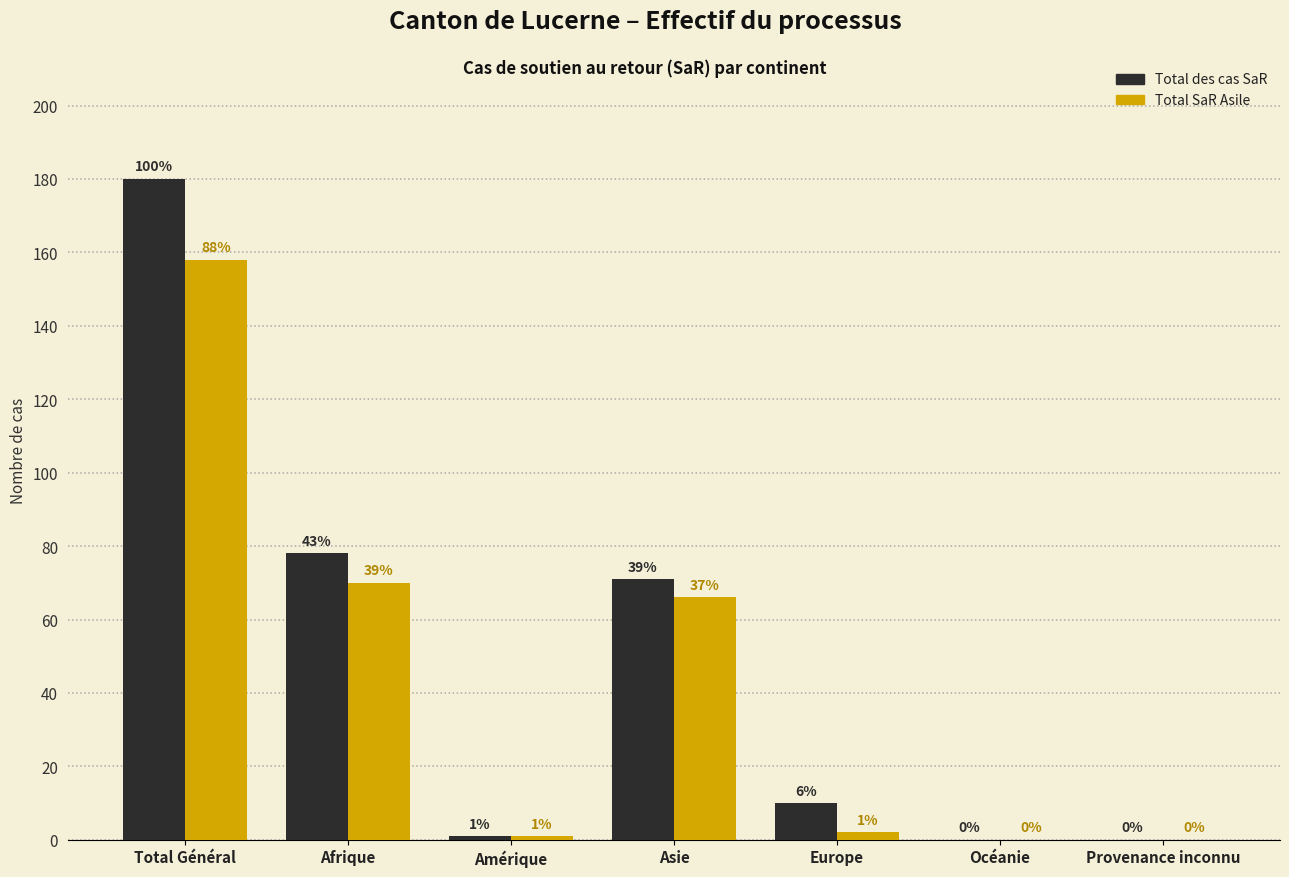

Reading left to right, transcribe all the data shown in this chart.

Total des cas SaR: Total Général=180	Afrique=78	Amérique=1	Asie=71	Europe=10	Océanie=0	Provenance inconnu=0
Total SaR Asile: Total Général=158	Afrique=70	Amérique=1	Asie=66	Europe=2	Océanie=0	Provenance inconnu=0